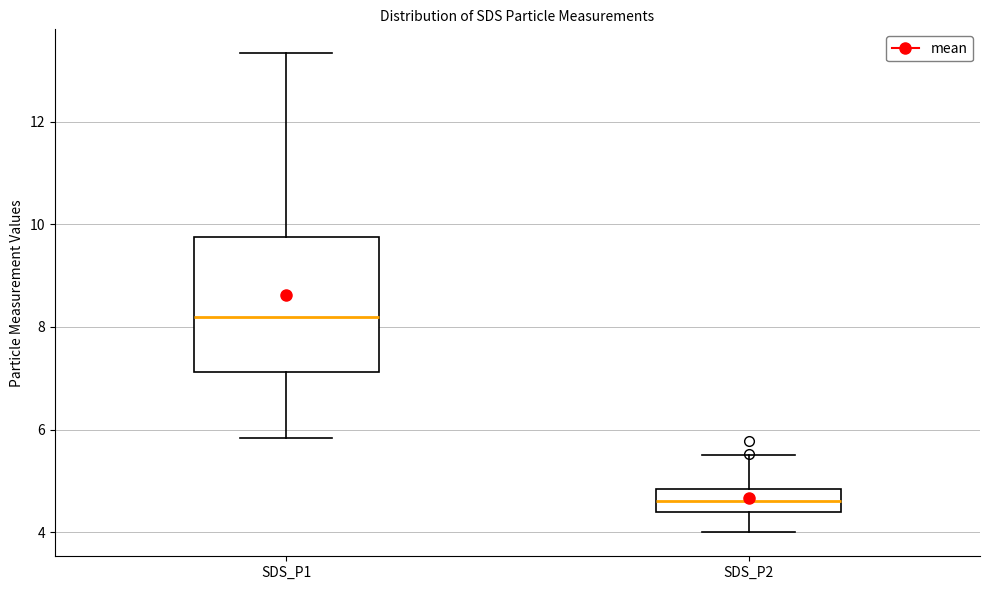

Reading left to right, read every box against the y-axis: the position of its median line, the range the box covers, and the ends of its whiskers. The values are not printed on the chart, so give them approximately, as read against the axis.

SDS_P1: median 8.2, box 7.2 to 9.8, whiskers 5.8 to 13.4
SDS_P2: median 4.6, box 4.4 to 4.8, whiskers 4.0 to 5.6